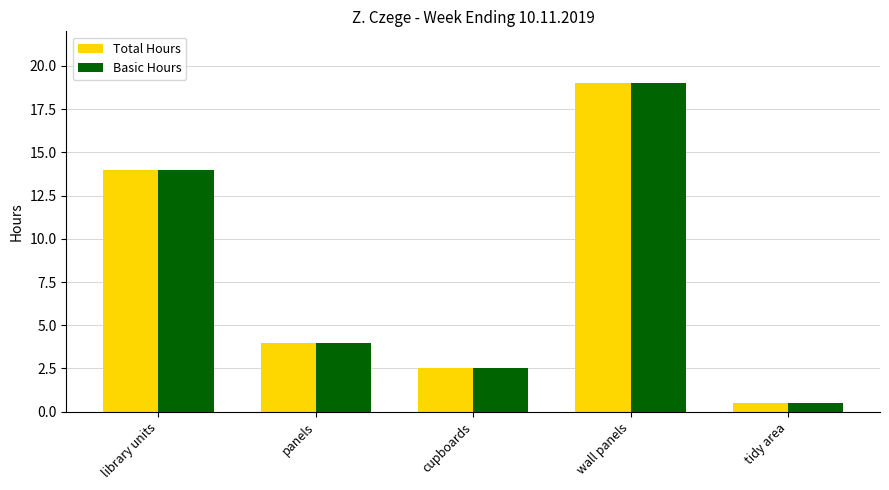

List the labels in order of Basic Hours value, largest first.

wall panels, library units, panels, cupboards, tidy area